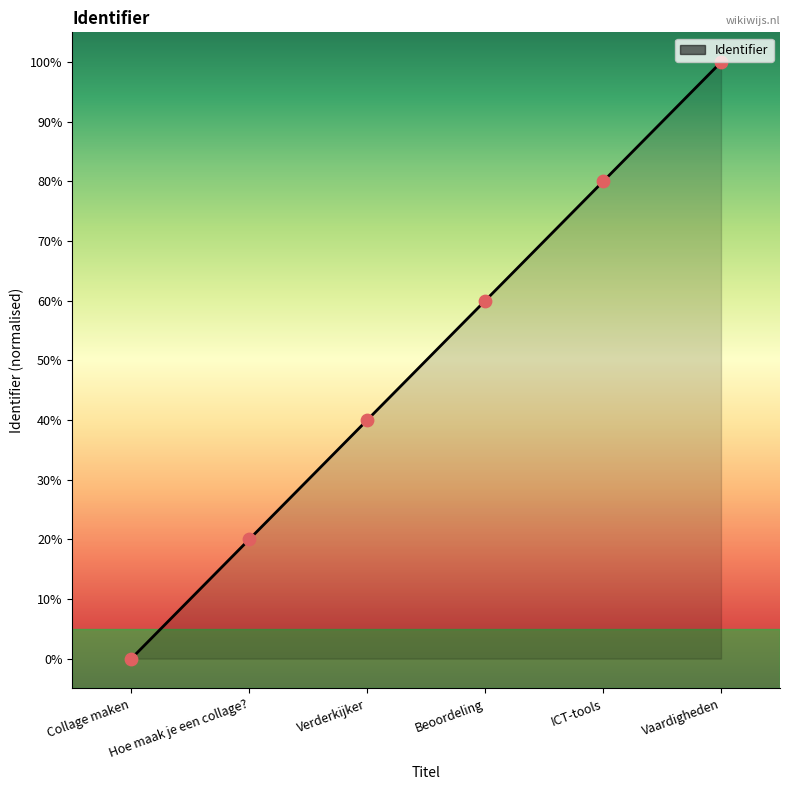

Between Beoordeling and Collage maken, which is larger?

Beoordeling